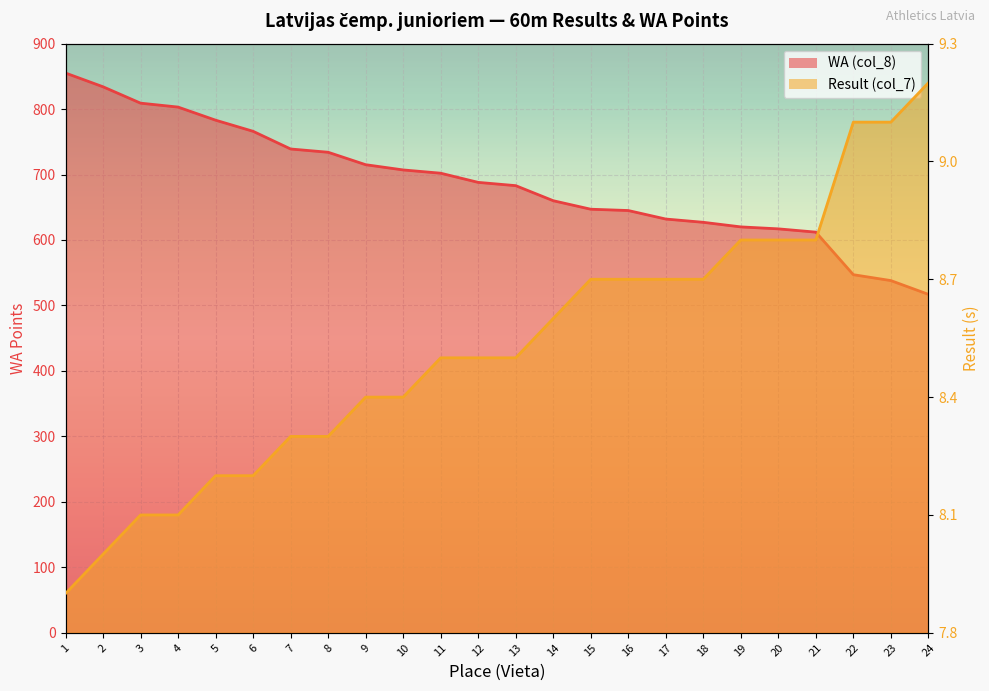

Is the value of WA (col_8) at 19 greater than the value of Result (col_7) at 4?

Yes